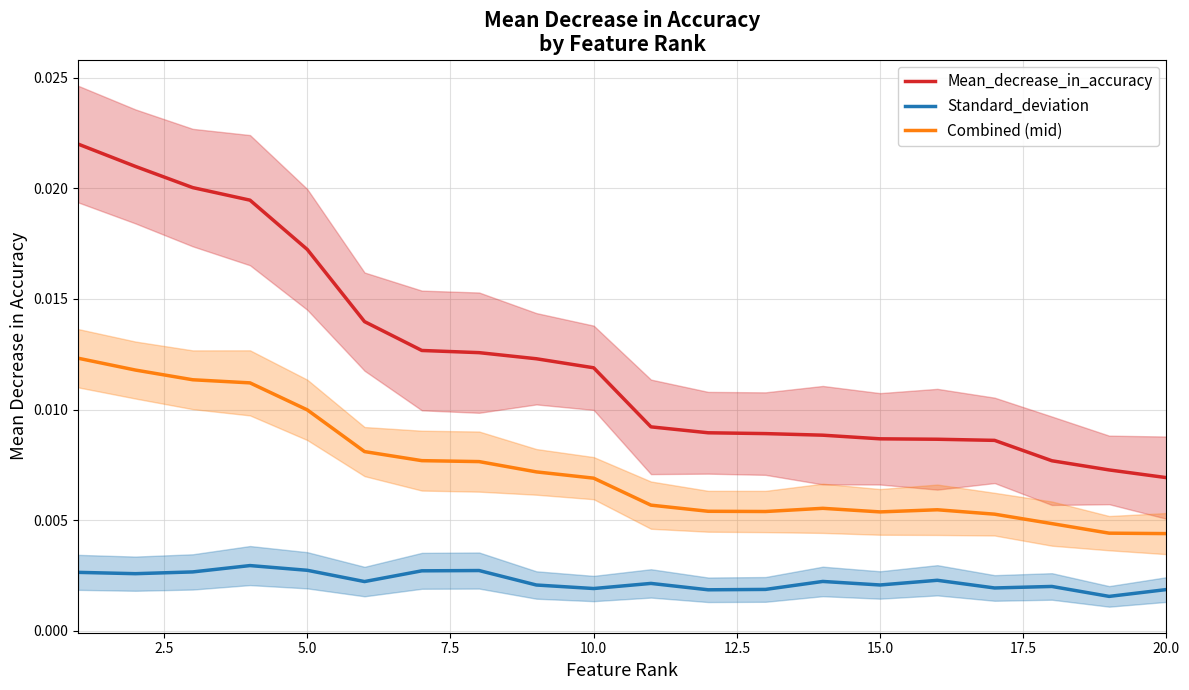

True or false: Standard_deviation has more than 0 points higher than both neighbors.

True